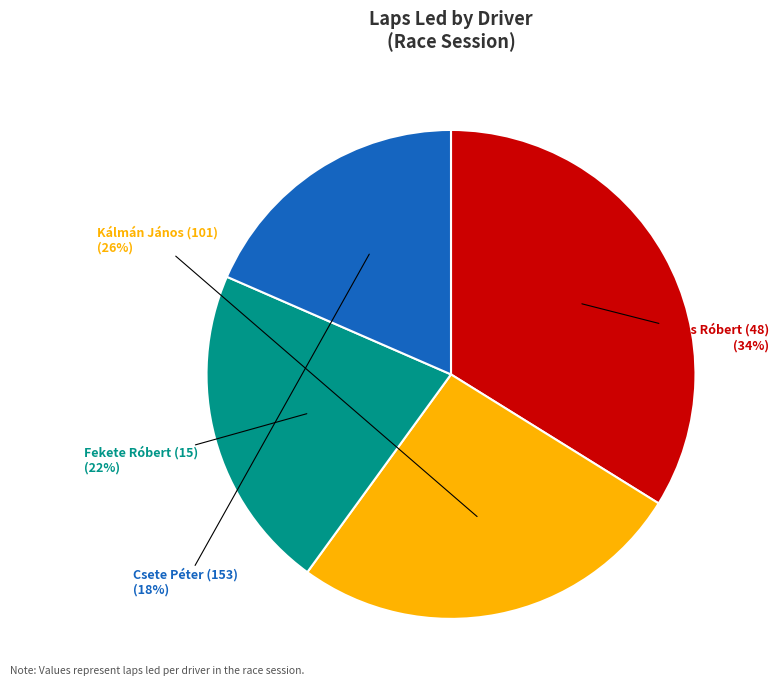

To the nearest percent, what is the average slice percentage?

25%